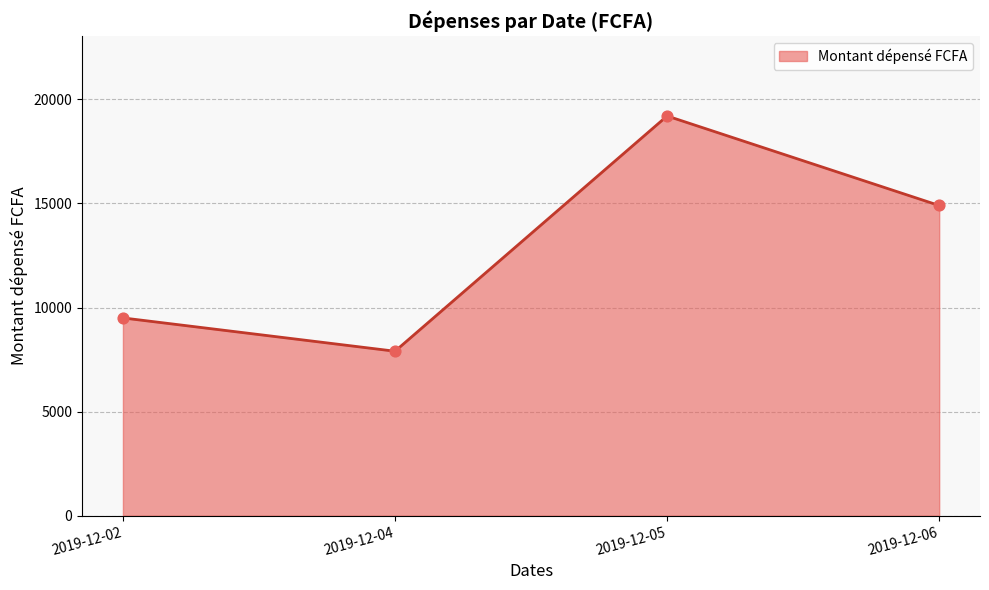

Which has a higher value, 2019-12-06 or 2019-12-05?

2019-12-05